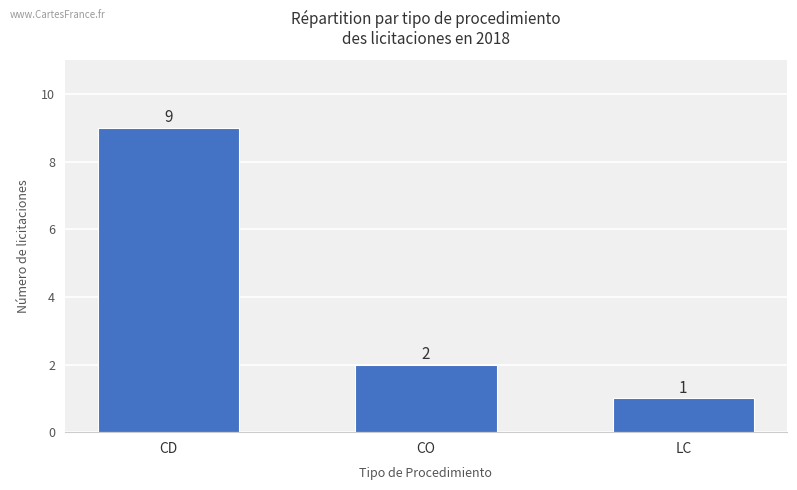

List the labels in order of value, smallest first.

LC, CO, CD